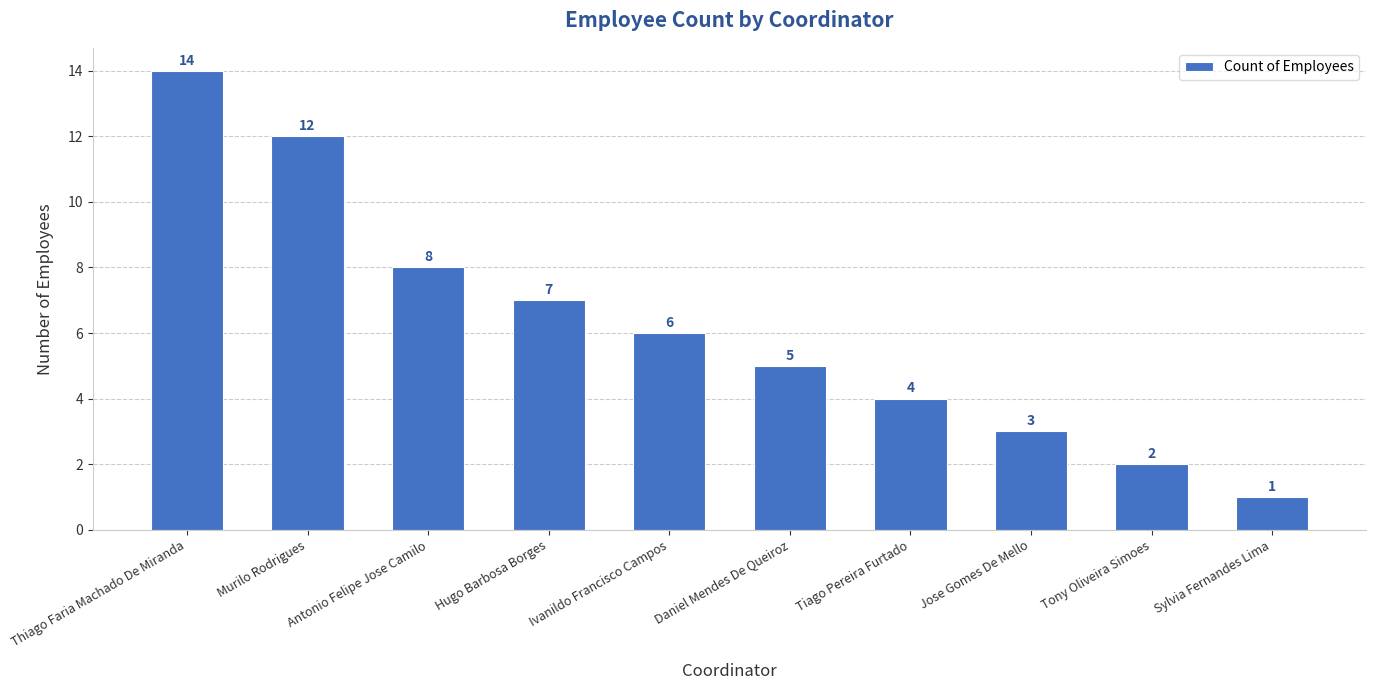

What is the smallest value displayed?

1